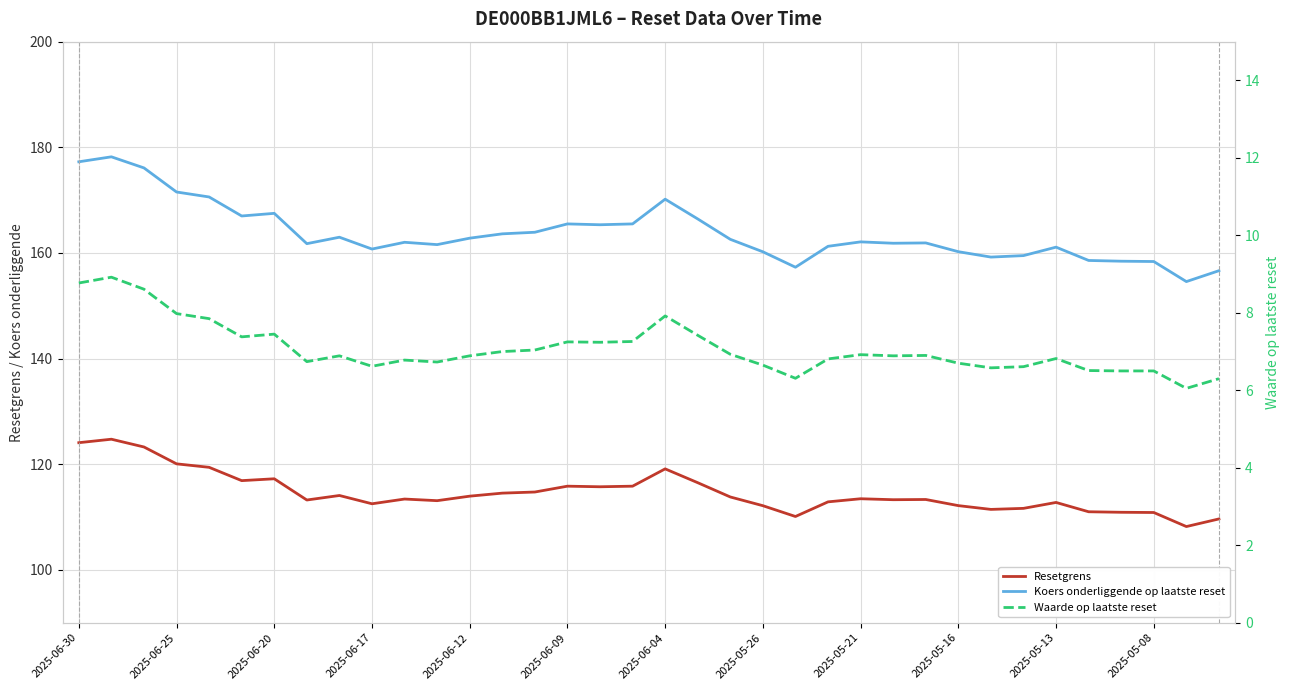

Reading left to right, what are all the values shown in this chart?

Resetgrens: 124.1	124.7	123.3	120.1	119.4	116.9	117.2	113.2	114.1	112.5	113.4	113.1	114.0	114.5	114.7	115.8	115.7	115.8	119.1	116.5	113.8	112.2	110.1	112.9	113.5	113.3	113.3	112.2	111.5	111.7	112.8	111.0	110.9	110.9	108.2	109.6
Koers onderliggende op laatste reset: 177.3	178.2	176.1	171.5	170.6	167.0	167.5	161.8	163.0	160.7	162.0	161.6	162.8	163.6	163.9	165.5	165.3	165.5	170.2	166.4	162.6	160.2	157.3	161.3	162.1	161.8	161.9	160.2	159.2	159.5	161.1	158.6	158.4	158.4	154.6	156.6
Waarde op laatste reset: 8.8	8.9	8.6	8.0	7.8	7.4	7.5	6.7	6.9	6.6	6.8	6.7	6.9	7.0	7.0	7.2	7.2	7.3	7.9	7.4	6.9	6.7	6.3	6.8	6.9	6.9	6.9	6.7	6.6	6.6	6.8	6.5	6.5	6.5	6.0	6.3